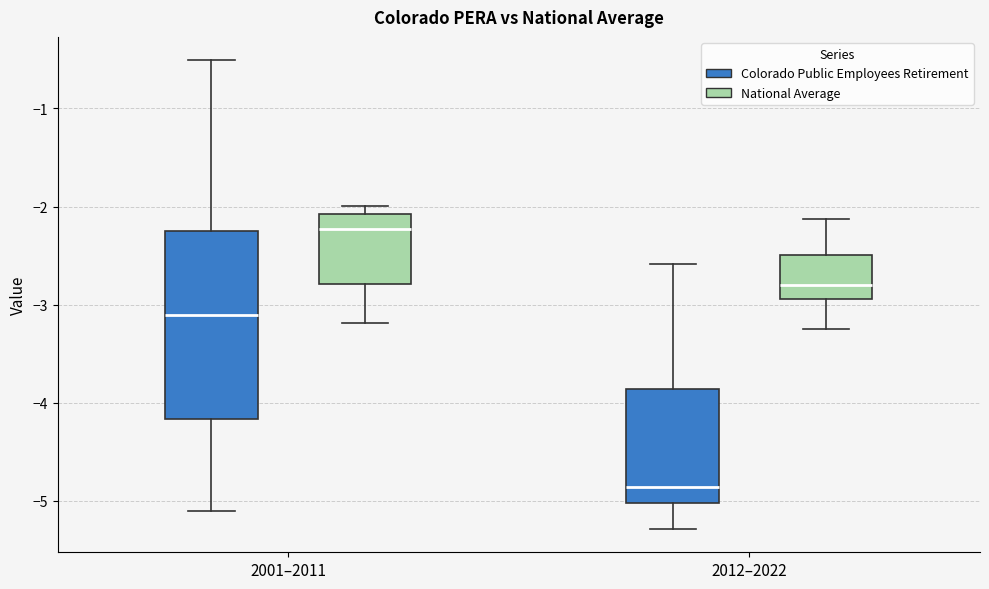

Which box's median line is the lowest?

2012–2022 (Colorado Public Employees Retirement)